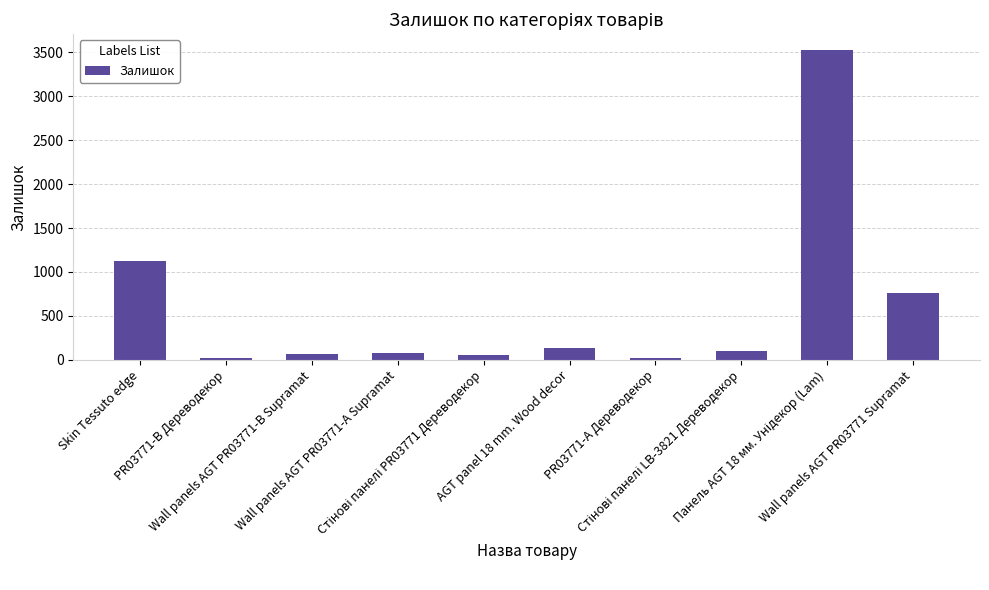

Is it true that the value at AGT panel 18 mm. Wood decor is 135?

True